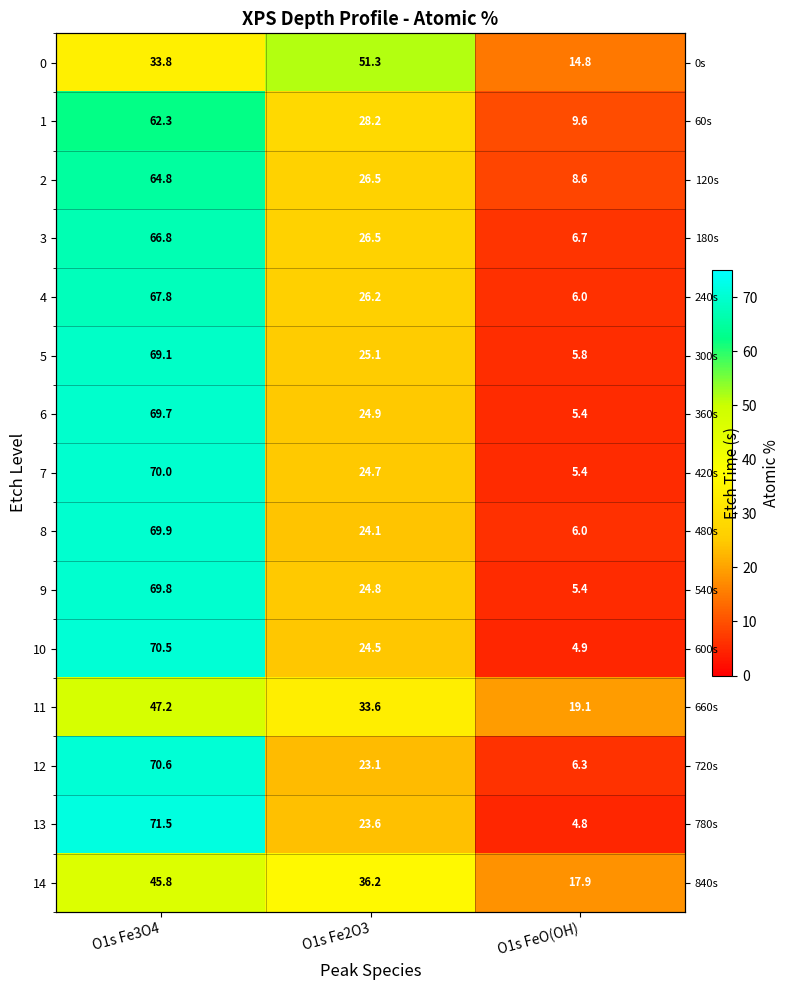

At how many categories does at least one series exceed 16?

3